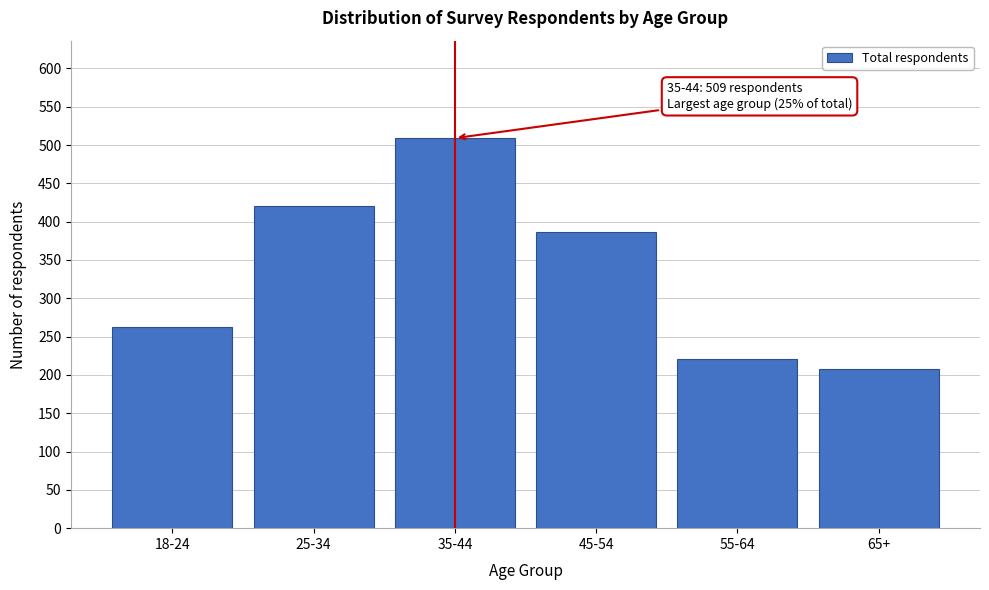

Reading right to left, what are all the values shown in this chart?

208	221	386	509	420	262